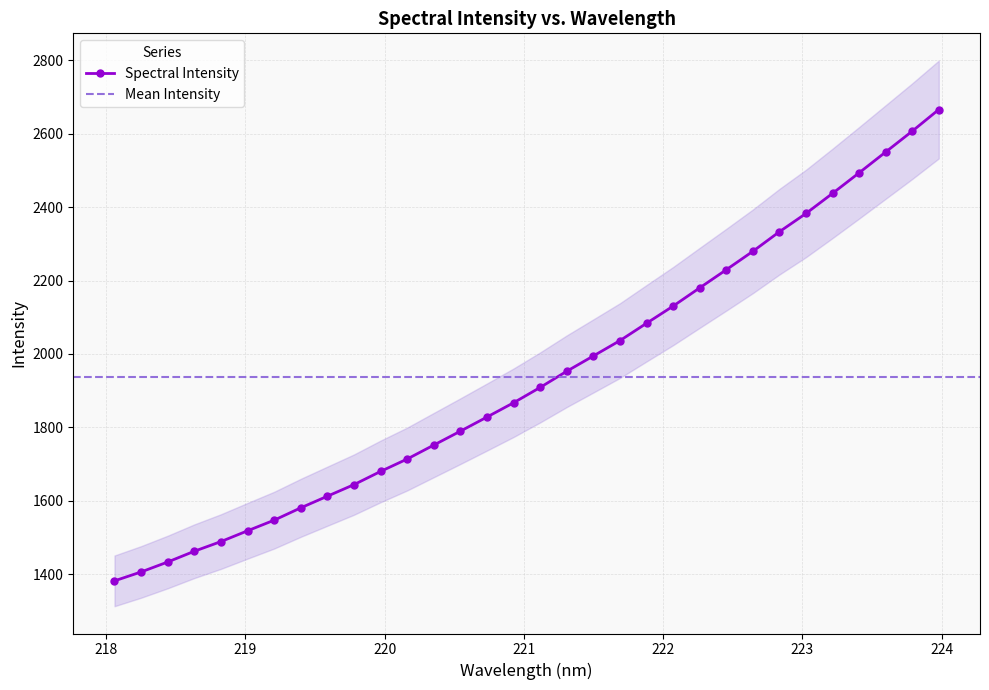

What is the smallest value displayed?

1381.8